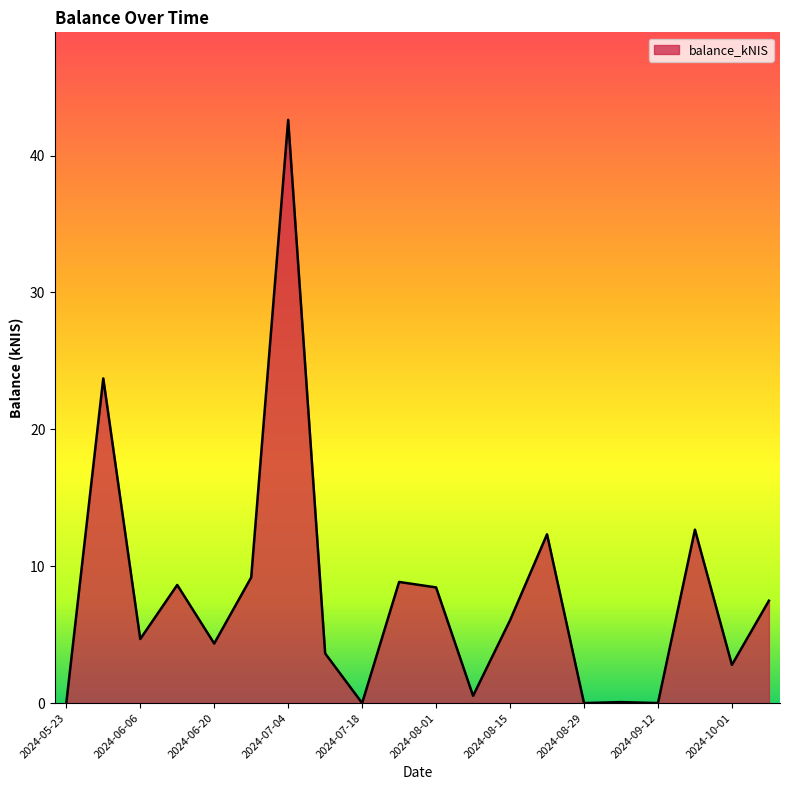

What is the maximum value shown in the chart?

42.6